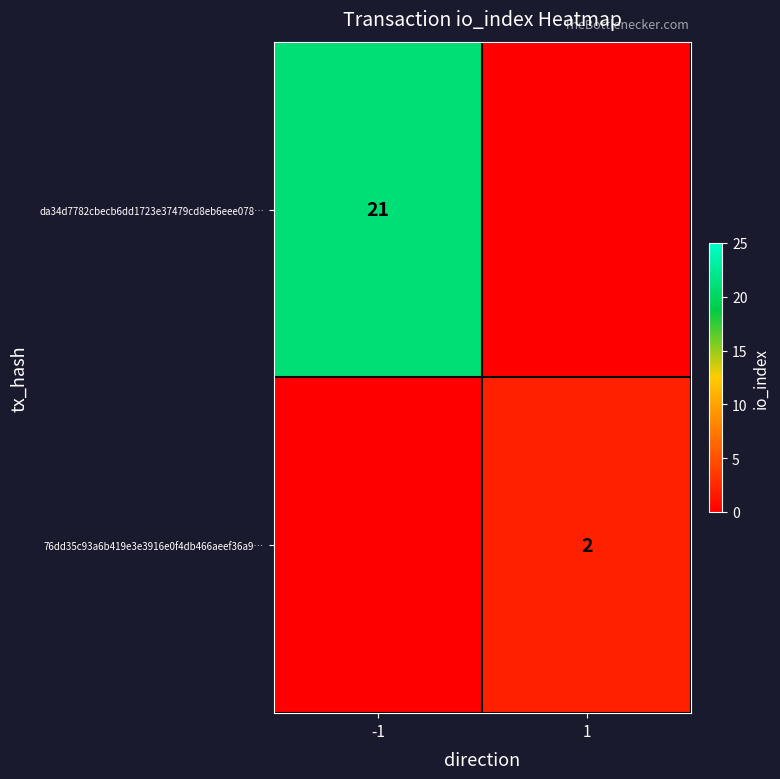

Is it true that 76dd35c93a6b419e3e3916e0f4db466aeef36a9… equals 3 at 1?

False